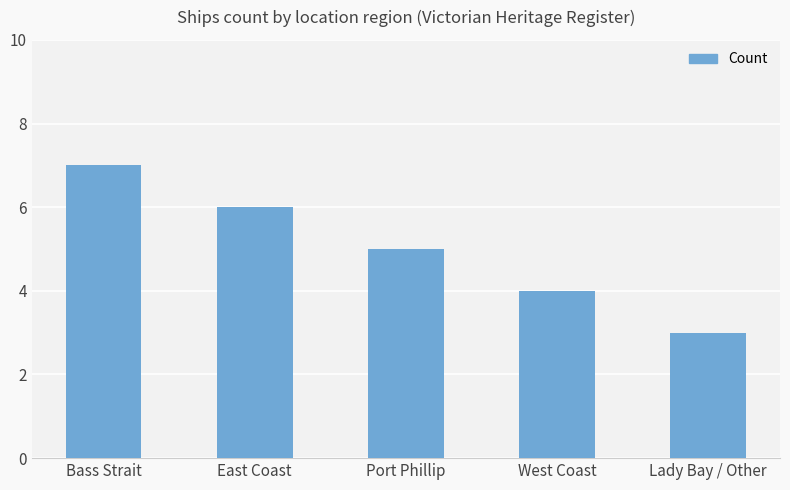

What is the value of the 2nd bar from the left?

6